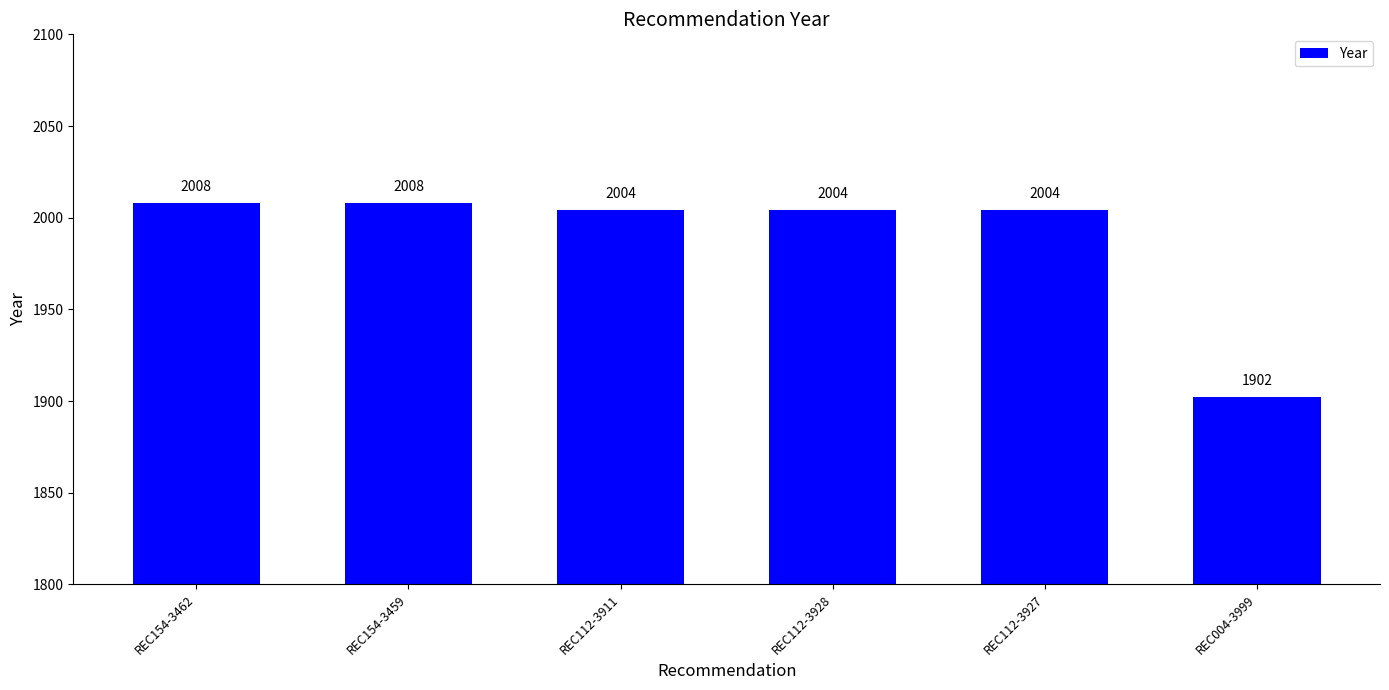

What is the change in value from REC154-3459 to REC112-3928?

-4